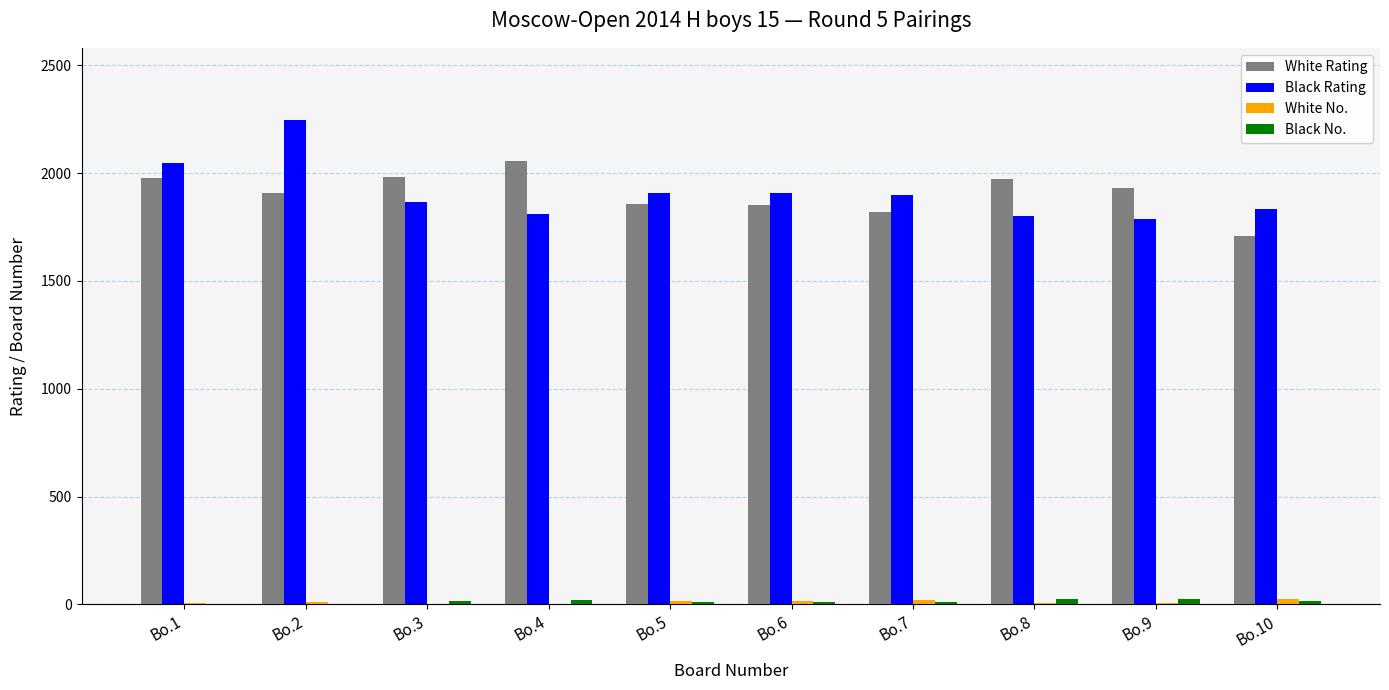

Is the value of White Rating at Bo.5 greater than the value of White No. at Bo.6?

Yes